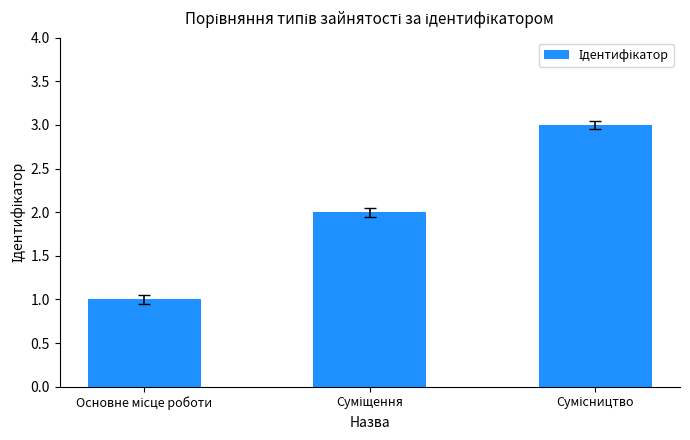

What is the value of the 1st bar from the left?

1